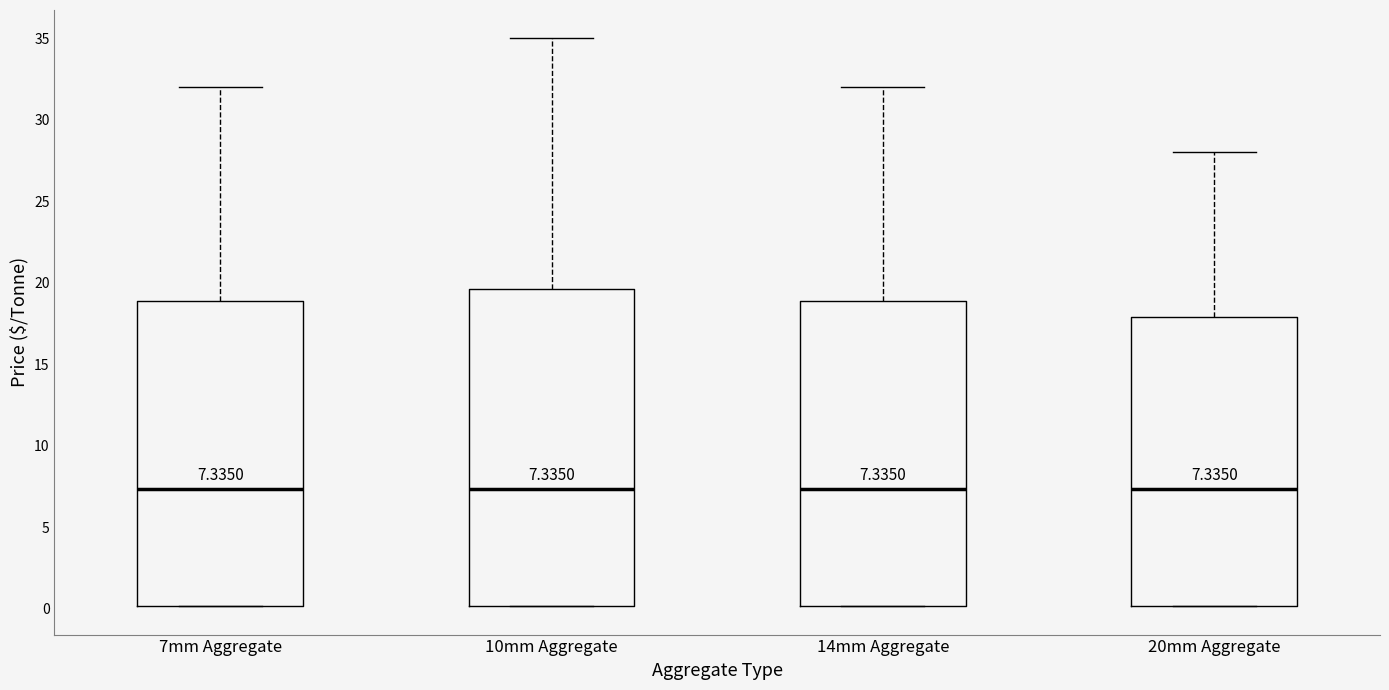

Which box is the tallest, from its lower edge to its upper edge?

10mm Aggregate